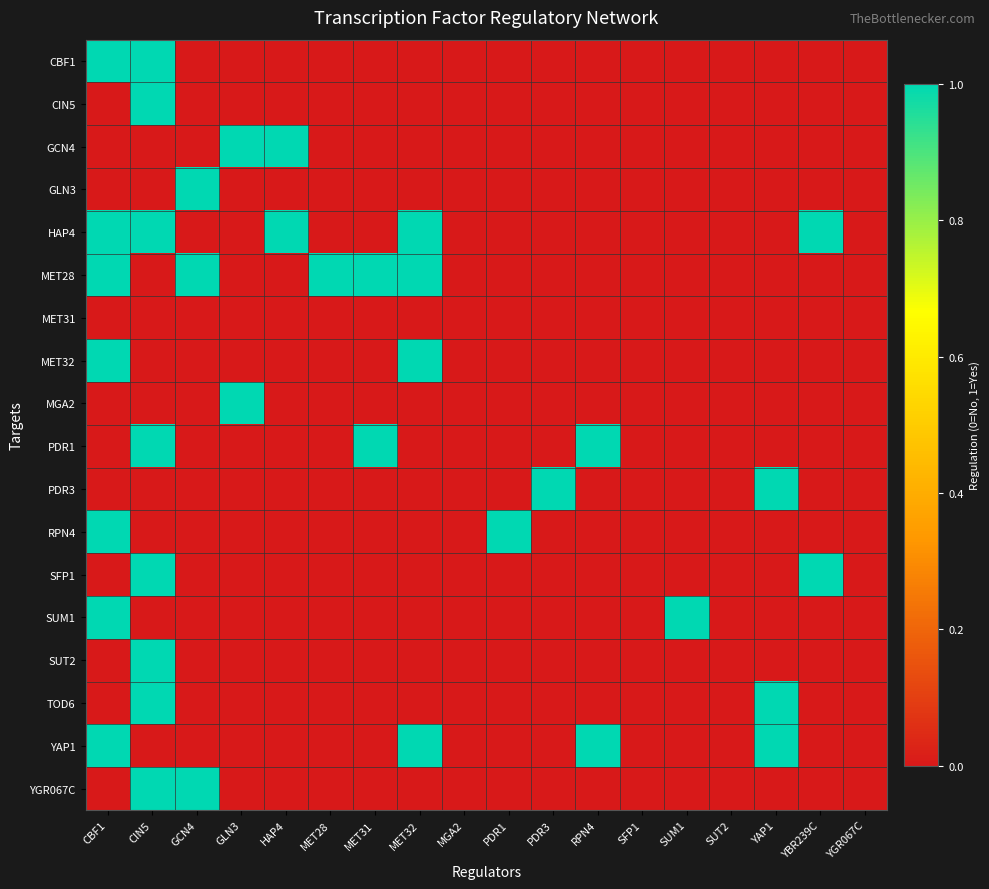

At which category is the sum across all series the highest?

CIN5